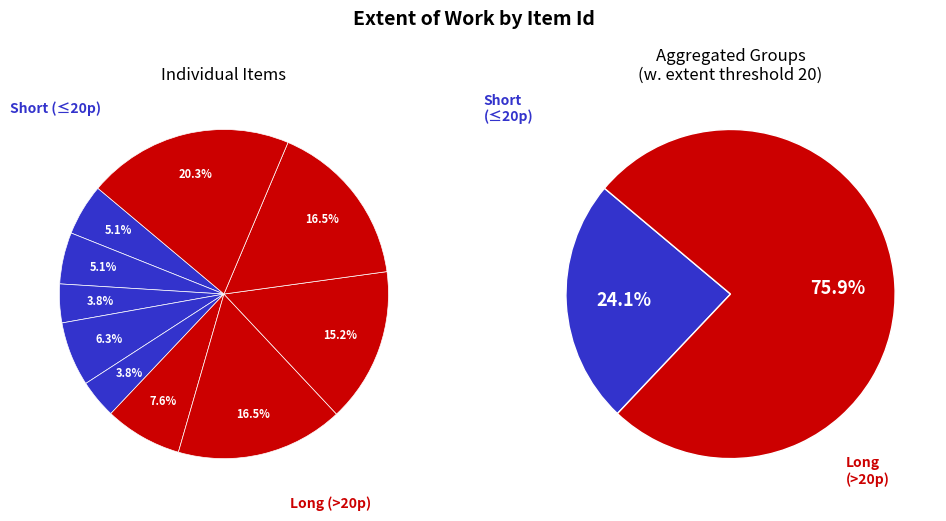

Is it true that 2654 is 30% of the pie?

False